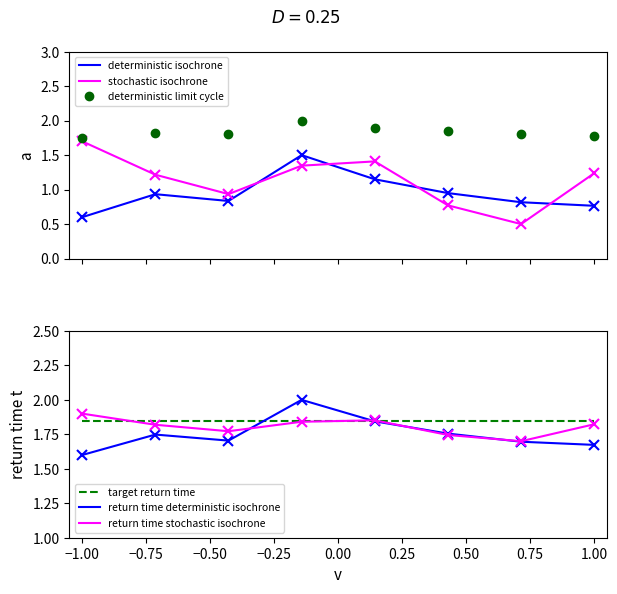

Reading left to right, list all the values displayed in this chart.

deterministic isochrone: 0.6	0.9	0.8	1.5	1.1	0.9	0.8	0.8
stochastic isochrone: 1.7	1.2	0.9	1.3	1.4	0.8	0.5	1.2
deterministic limit cycle: 1.8	1.8	1.8	2.0	1.9	1.9	1.8	1.8
target return time: 1.9	1.9	1.9	1.9	1.9	1.9	1.9	1.9
return time deterministic isochrone: 1.6	1.7	1.7	2.0	1.8	1.8	1.7	1.7
return time stochastic isochrone: 1.9	1.8	1.8	1.8	1.9	1.7	1.7	1.8